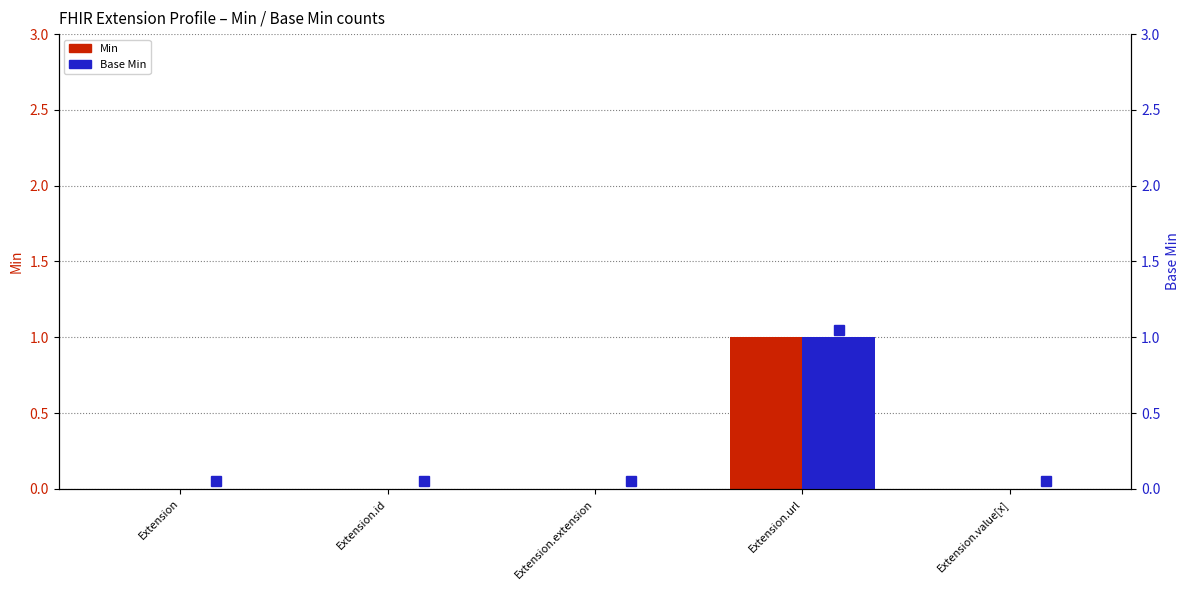

At which category is the sum across all series the highest?

Extension.url